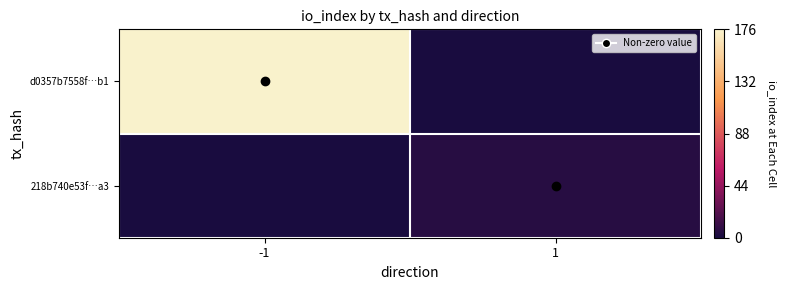

What is the spread (max minus min) of values at -1?

1.0